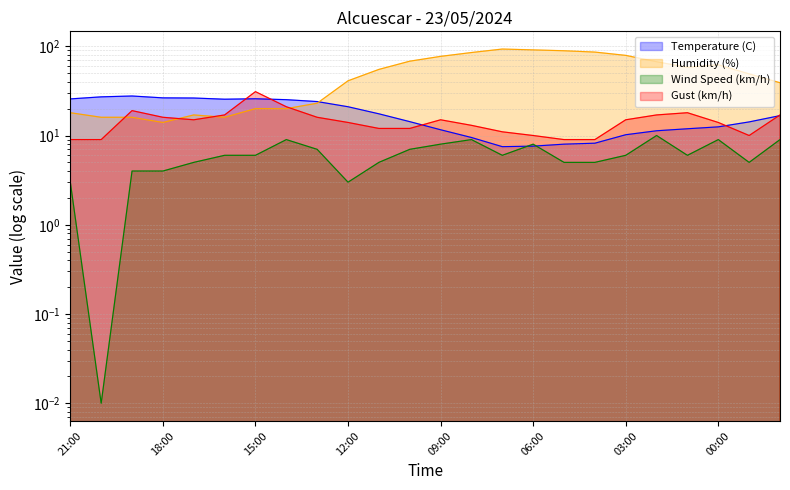

Is it true that Gust (km/h) equals 24.9 at 01:00?

False